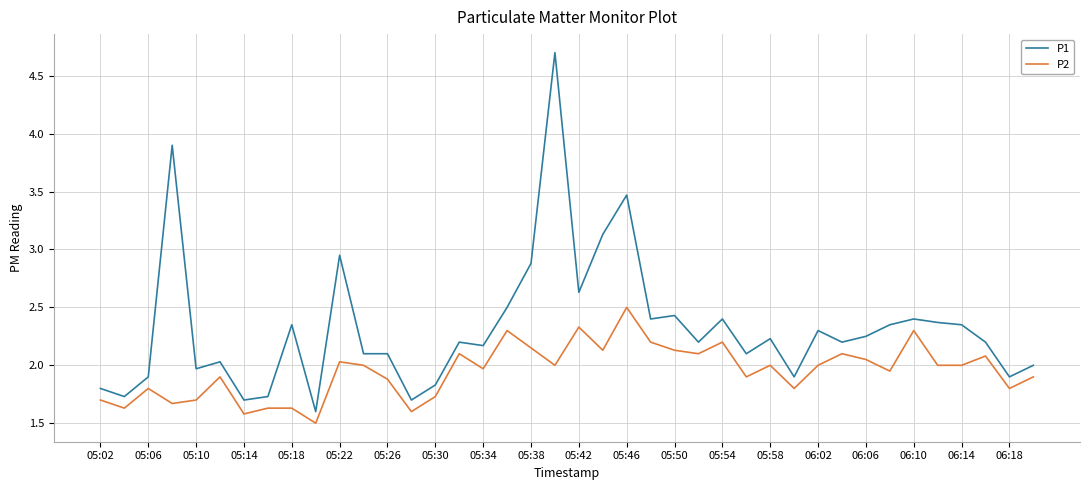

List the series in order of their peak value, lowest first.

P2, P1